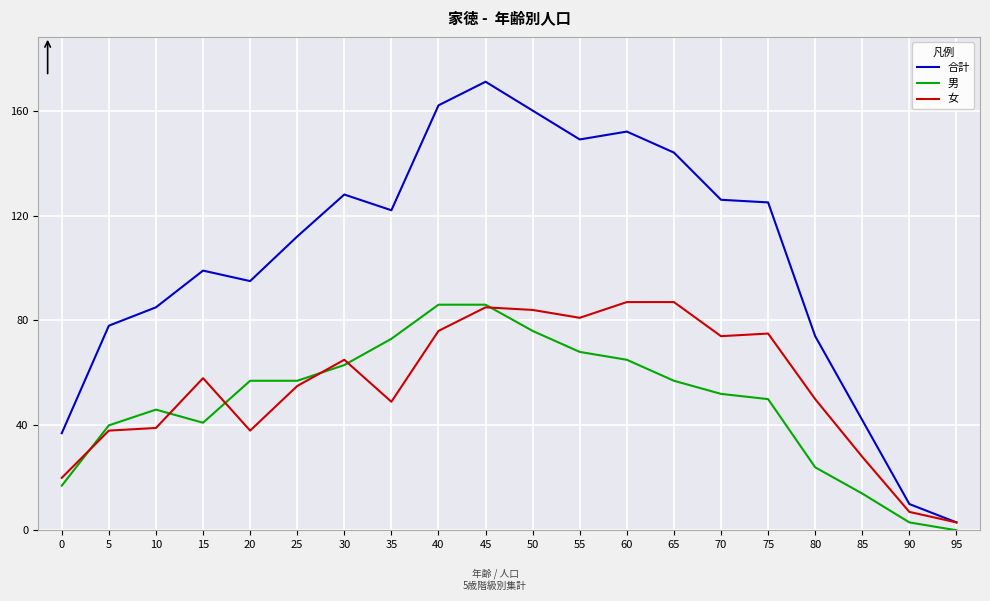

Which series has the widest spread of values?

合計